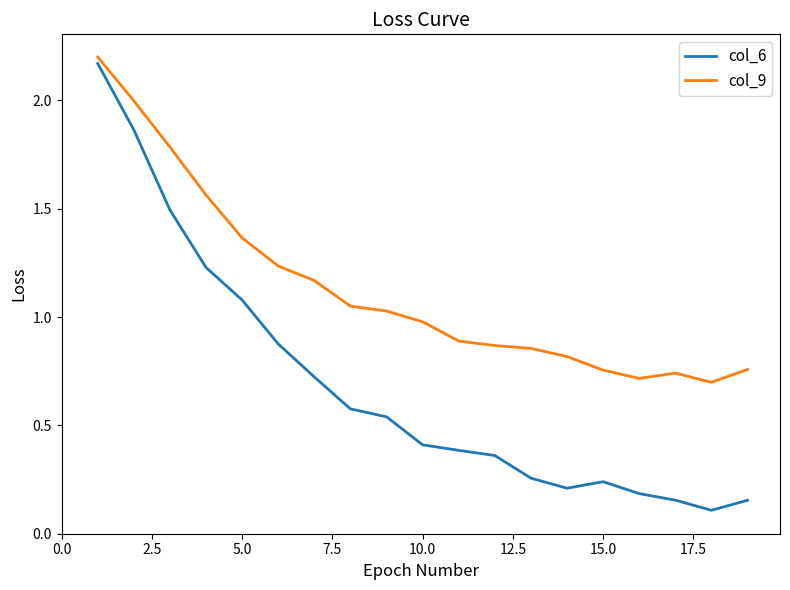

What is the difference between the maximum and minimum values in the col_6 series?

2.1